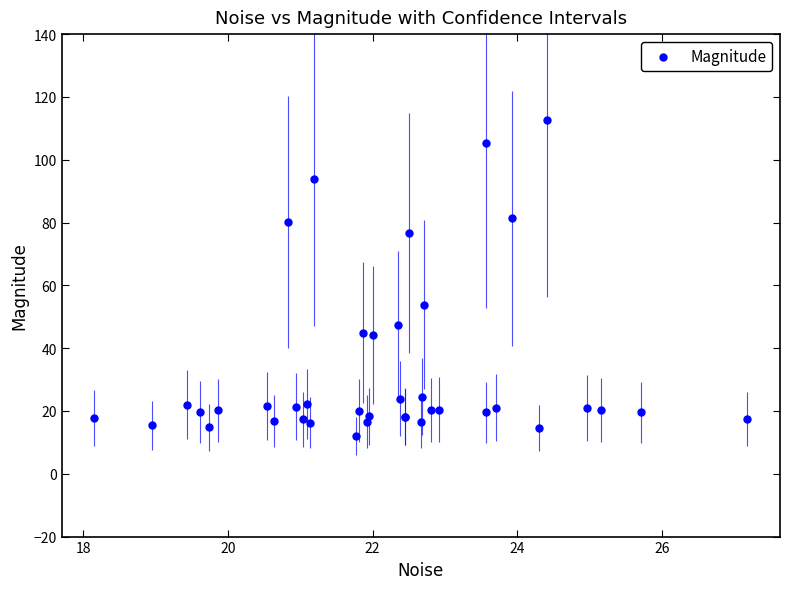

What Y value in the scatter plot is closest to 62?

53.8